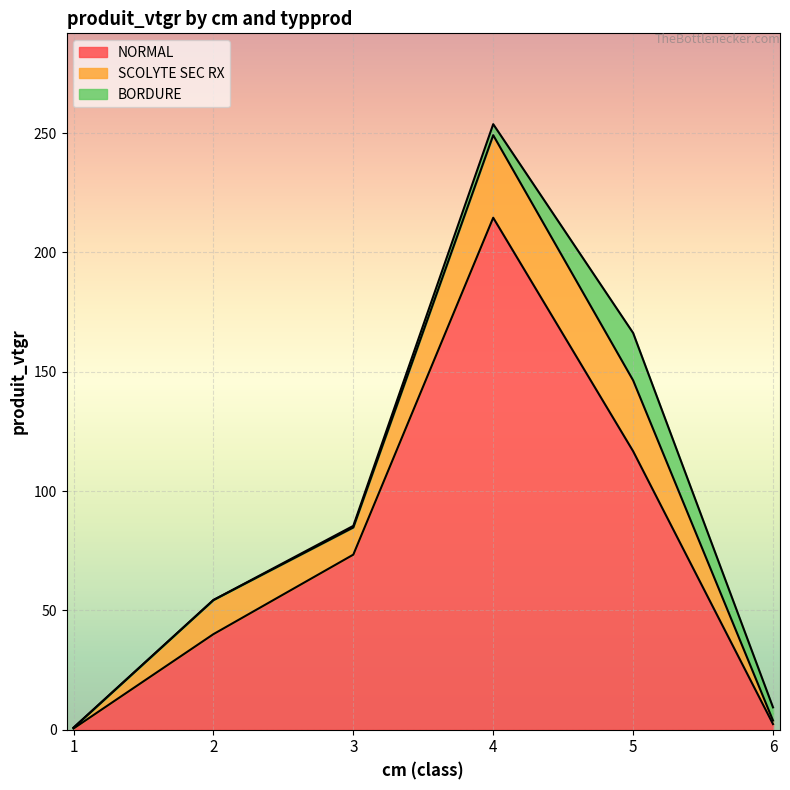

How many series are shown in this chart?

3